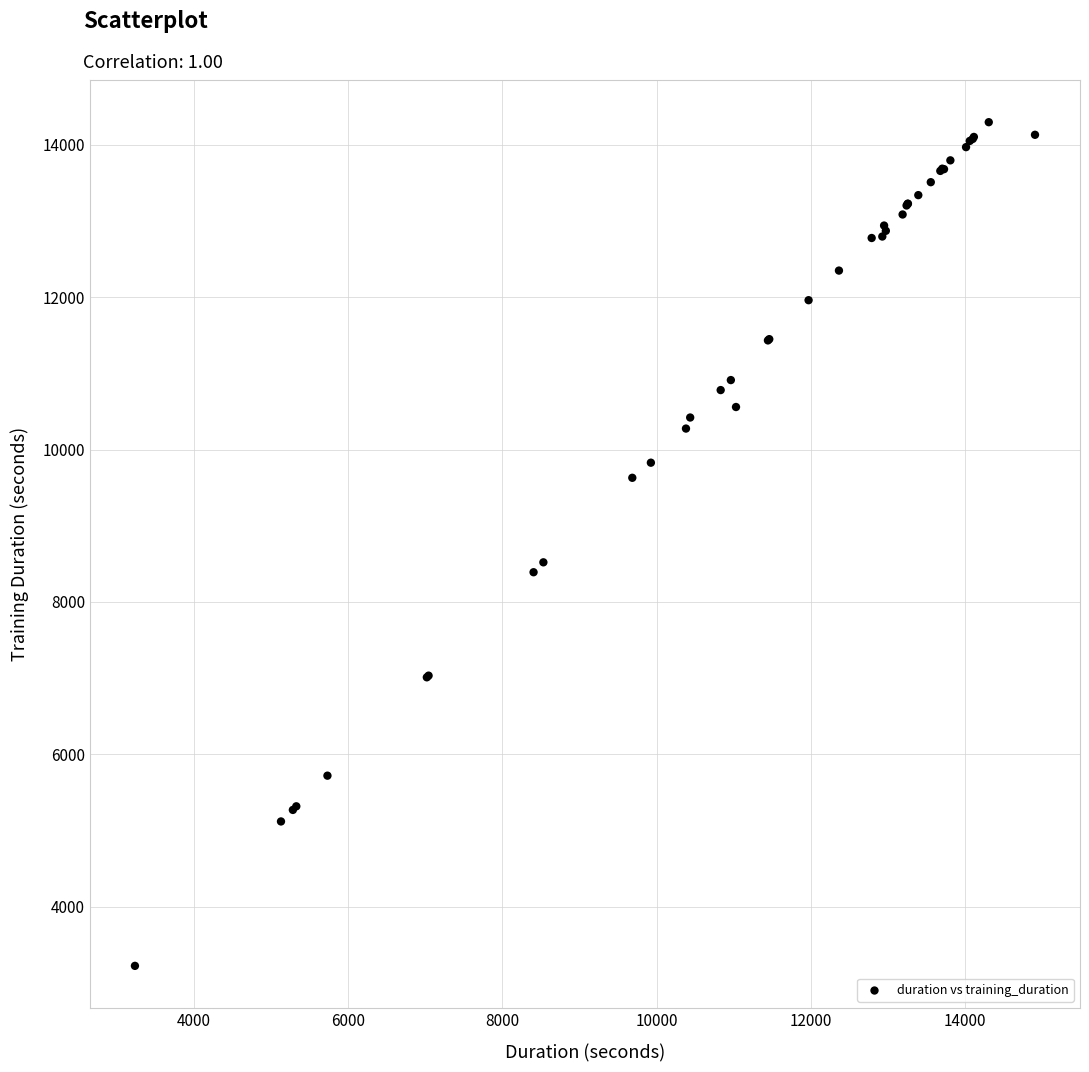

What Y value in the scatter plot is closest to 8759?

8519.6